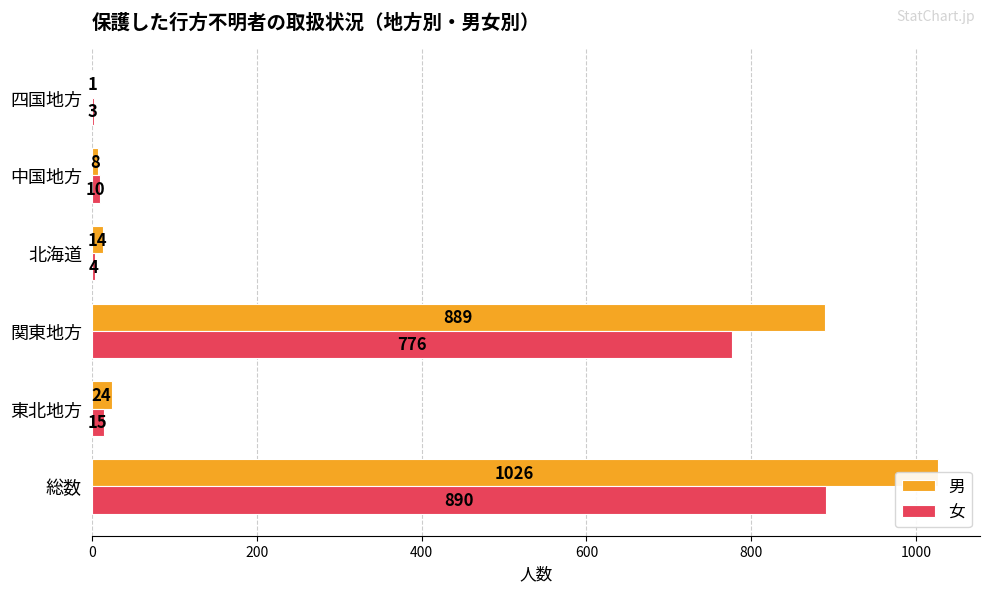

Is it true that 男 equals 1440 at 総数?

False